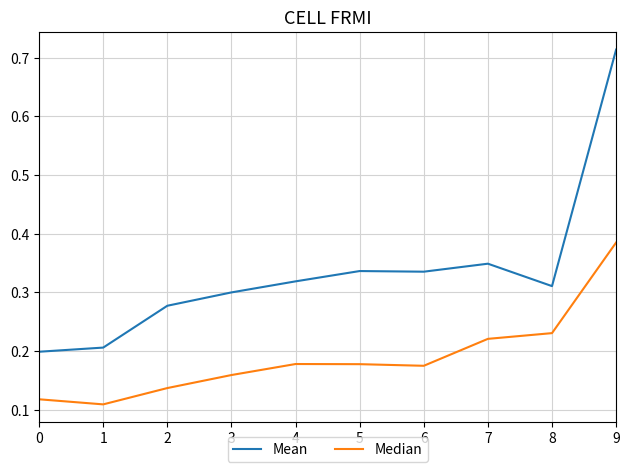

Which label corresponds to the largest value in the chart?

9